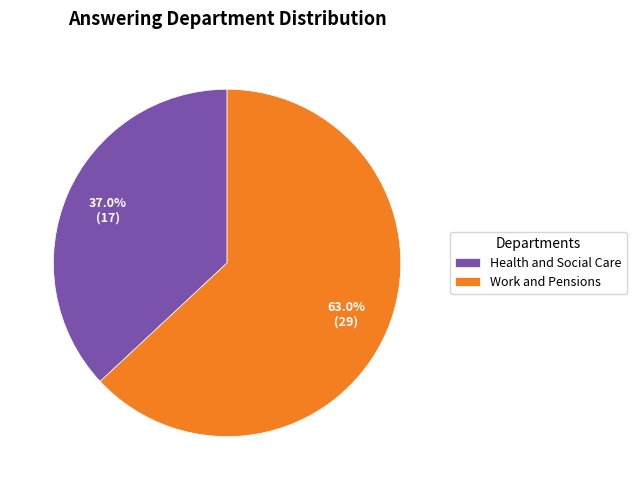

True or false: Health and Social Care accounts for 30% of the total.

False